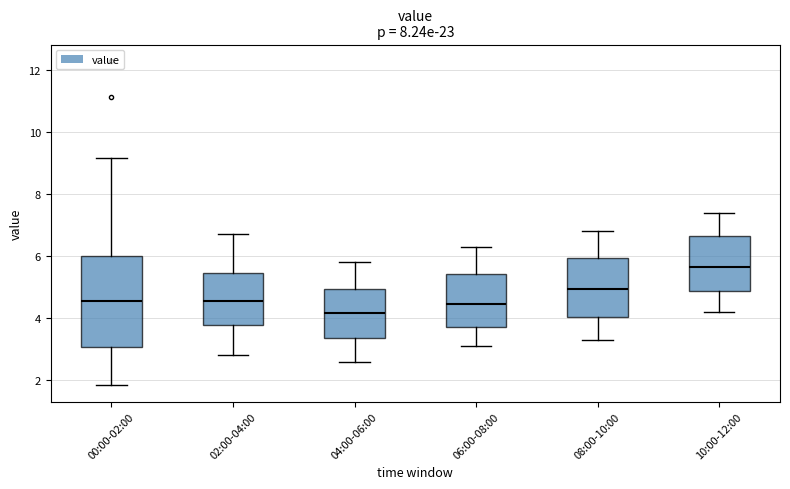

Reading left to right, read every box against the y-axis: the position of its median line, the range the box covers, and the ends of its whiskers. The values are not printed on the chart, so give them approximately, as read against the axis.

00:00-02:00: median 4.6, box 3.0 to 6.0, whiskers 1.8 to 9.2
02:00-04:00: median 4.6, box 3.8 to 5.4, whiskers 2.8 to 6.8
04:00-06:00: median 4.2, box 3.4 to 5.0, whiskers 2.6 to 5.8
06:00-08:00: median 4.4, box 3.8 to 5.4, whiskers 3.2 to 6.4
08:00-10:00: median 5.0, box 4.0 to 6.0, whiskers 3.4 to 6.8
10:00-12:00: median 5.6, box 4.8 to 6.6, whiskers 4.2 to 7.4